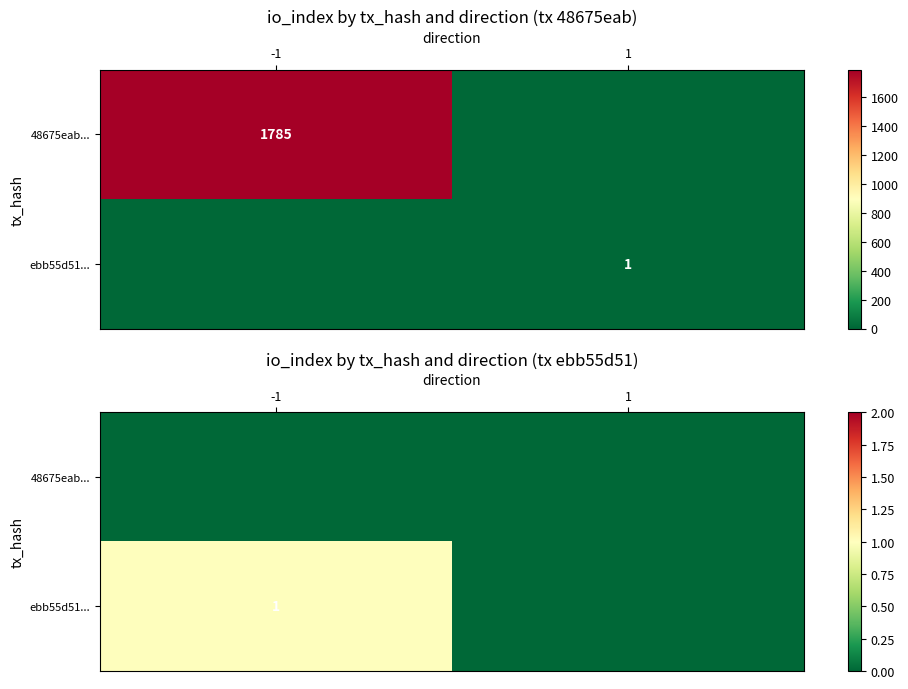

True or false: ebb55d51... has a value of 0 at 1.

False